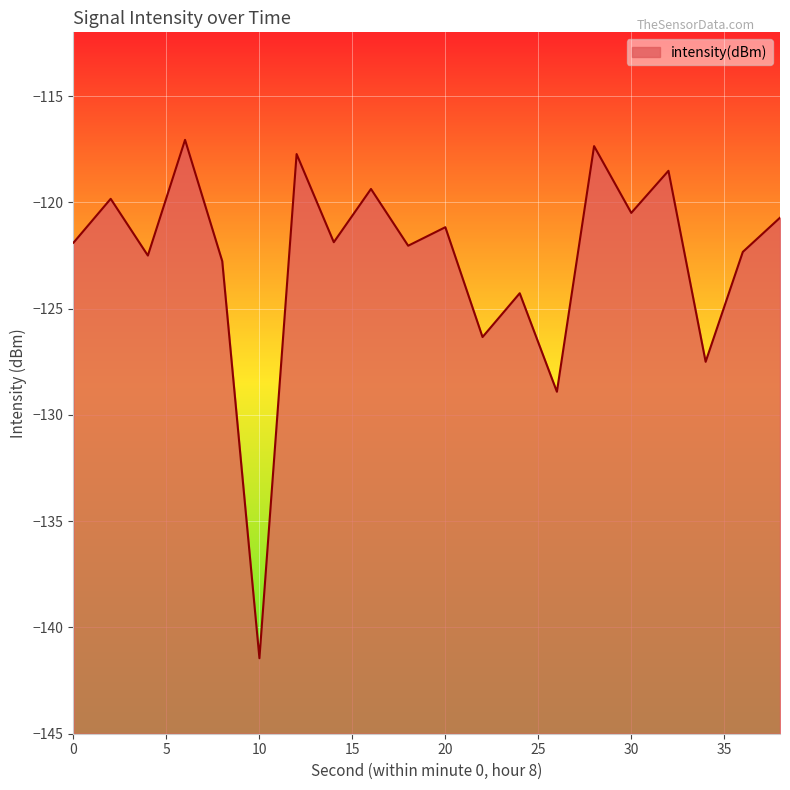

At which category does the data reach its first local peak?

2